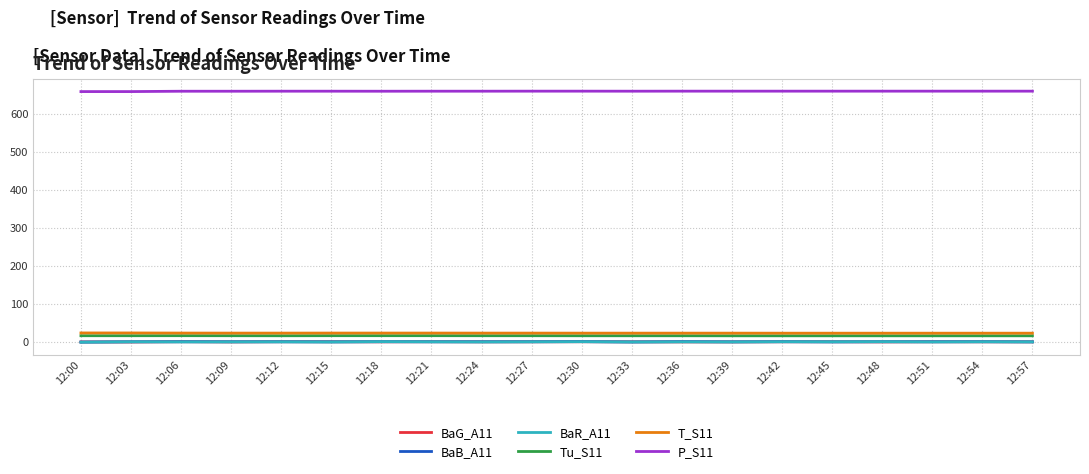

Which series has the largest total across all categories?

P_S11